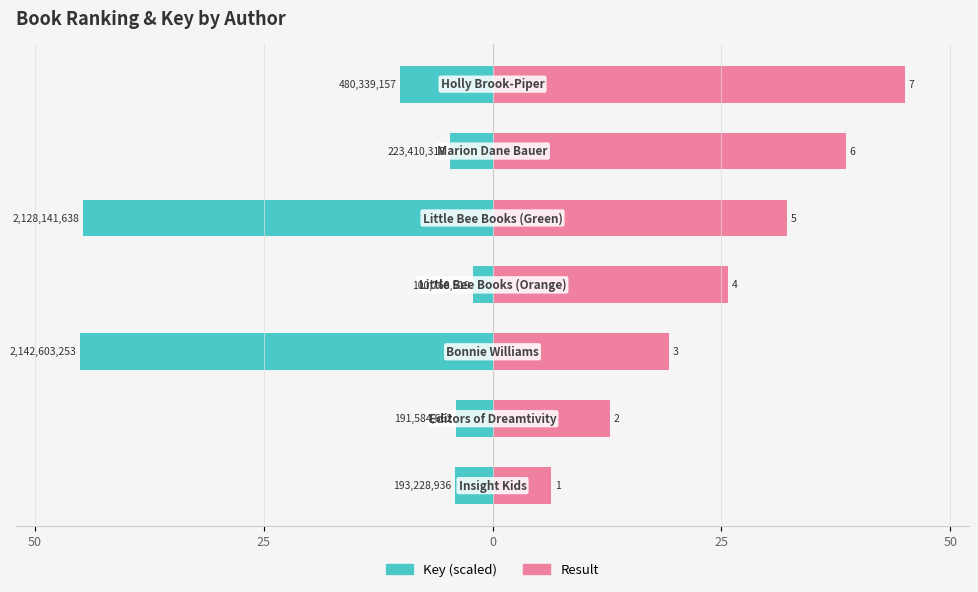

What is the approximate value of Key at 25?

-4.0